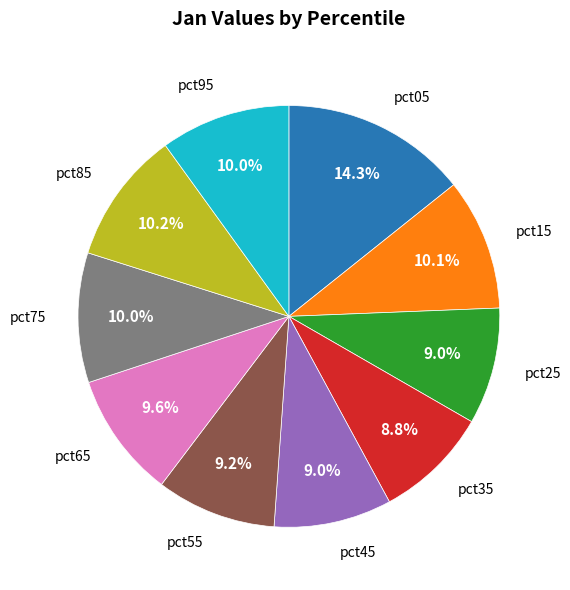

Is there any slice that represents more than half of the pie?

No